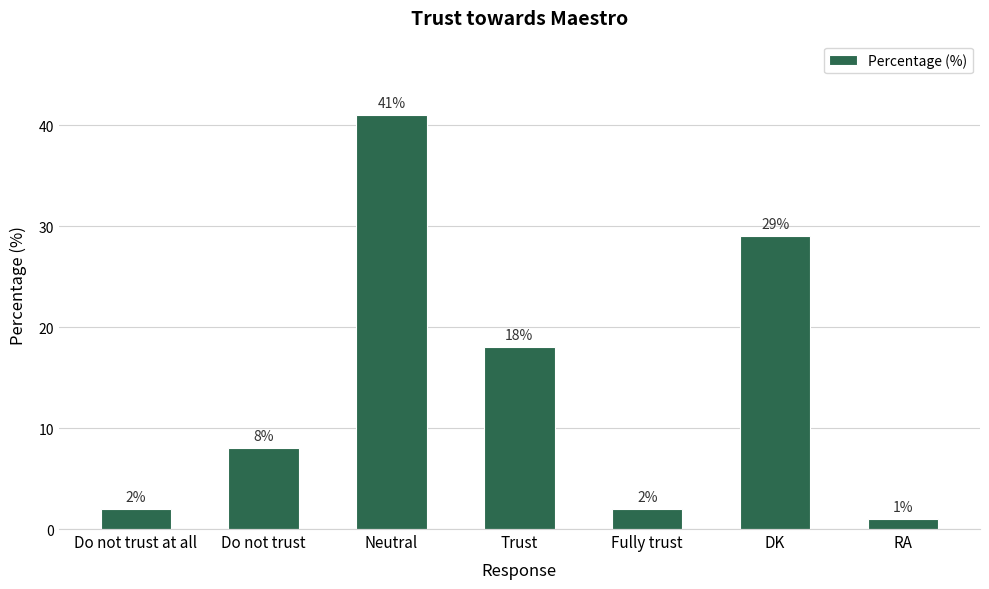

True or false: the data shows 12 at Trust.

False